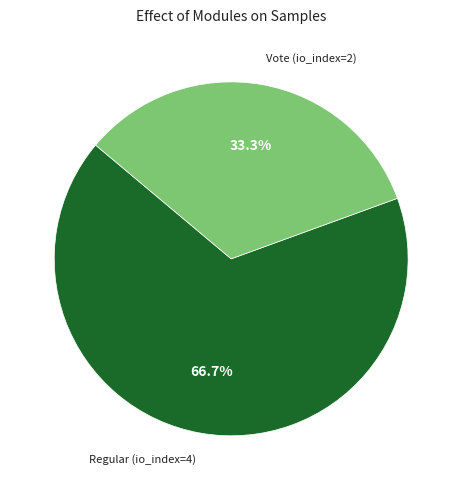

How much of the chart is everything except Regular (io_index=4)?

33.3%